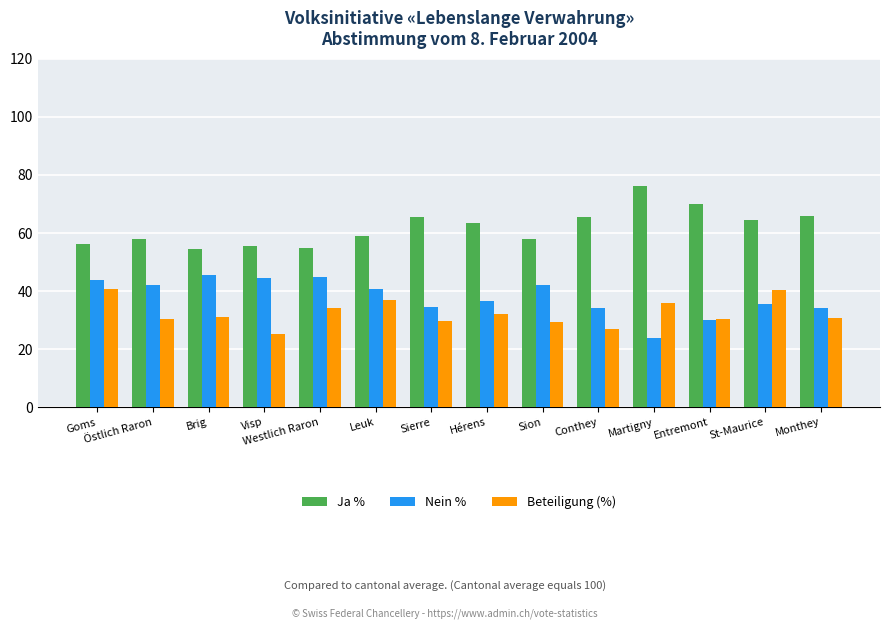

What is the lowest value of the Nein % series?

23.8